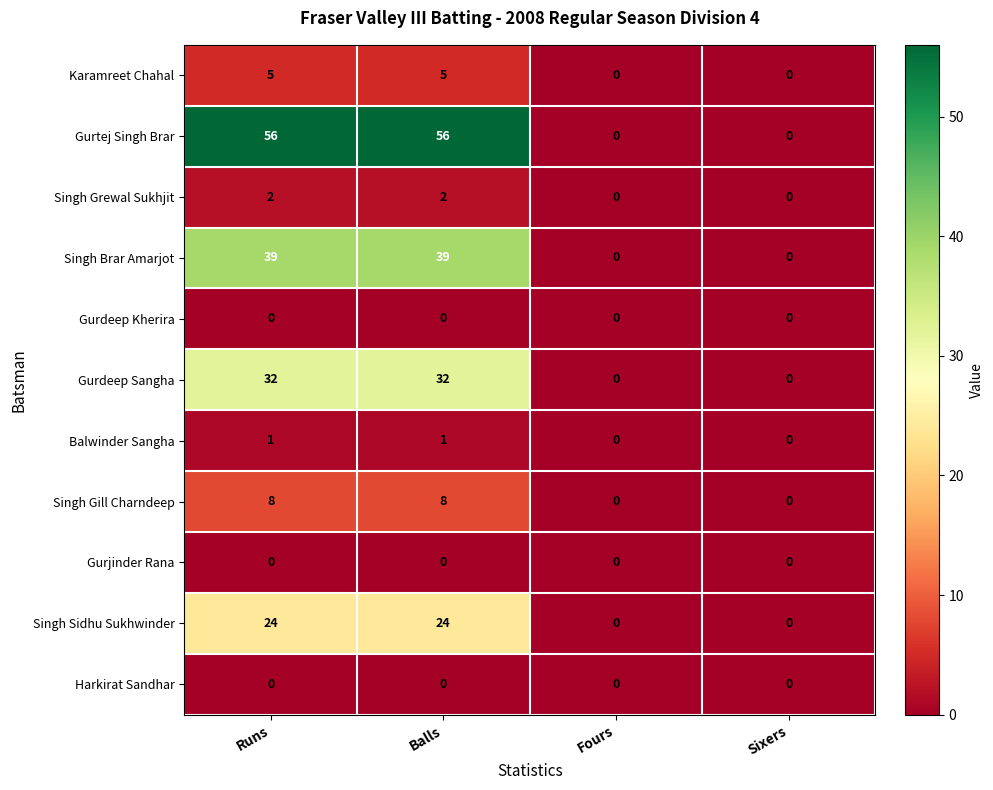

What is the greatest value displayed?

56